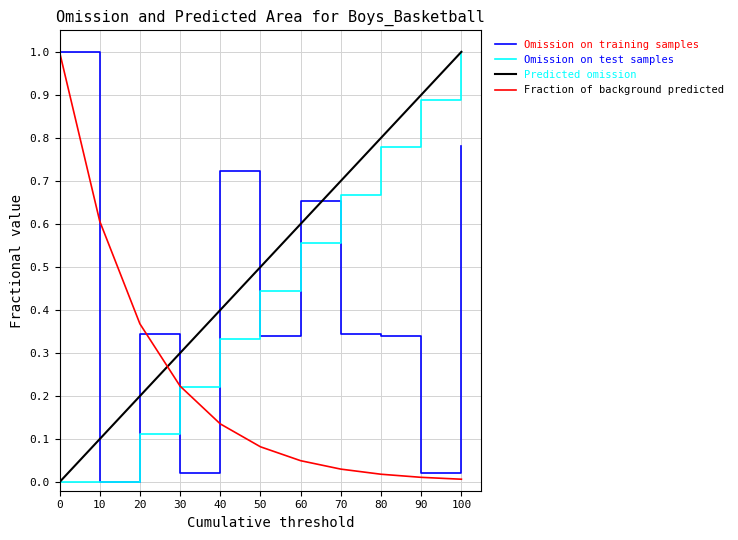

True or false: Omission on test samples has more than 2 interior local peaks.

False